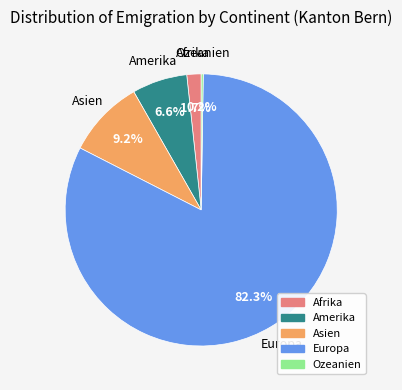

Which has a higher value, Amerika or Asien?

Asien